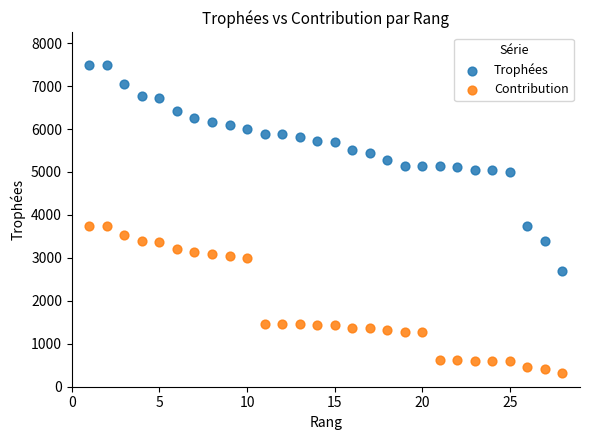

What are all the series names shown in the legend?

Trophées, Contribution